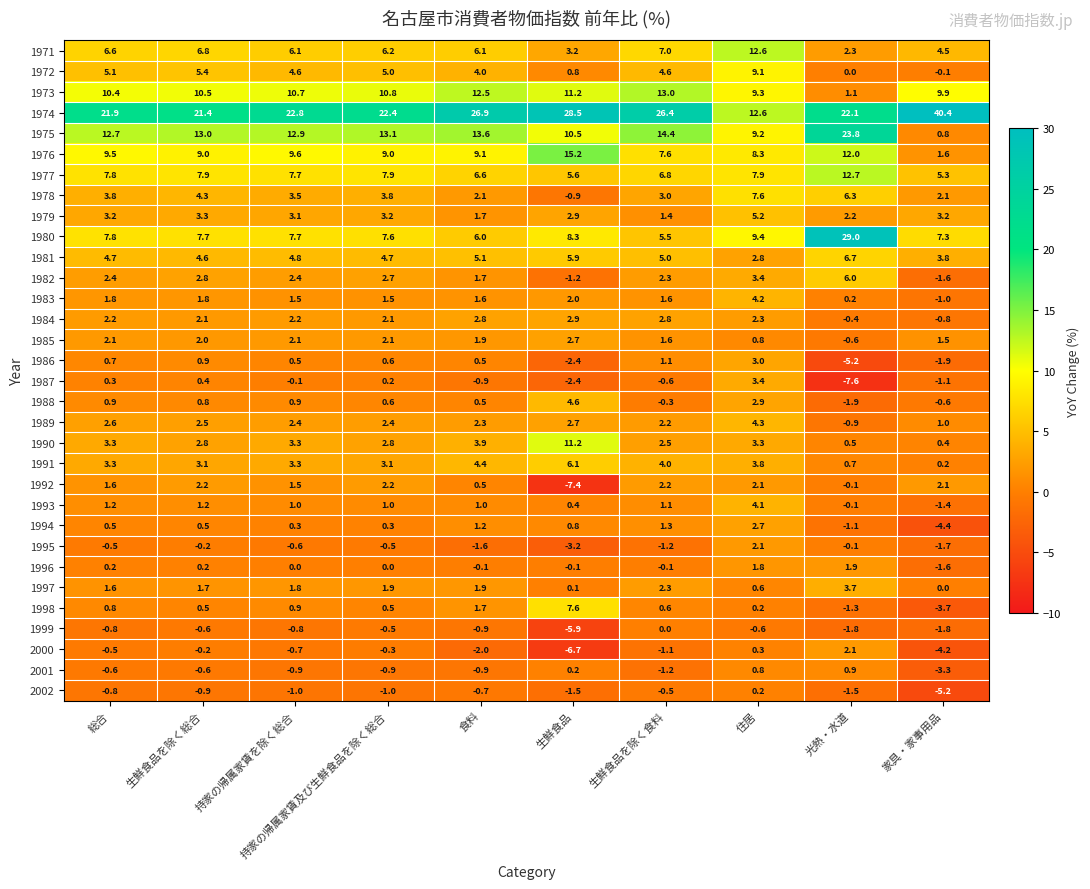

What is the minimum value for 1987?

-7.6